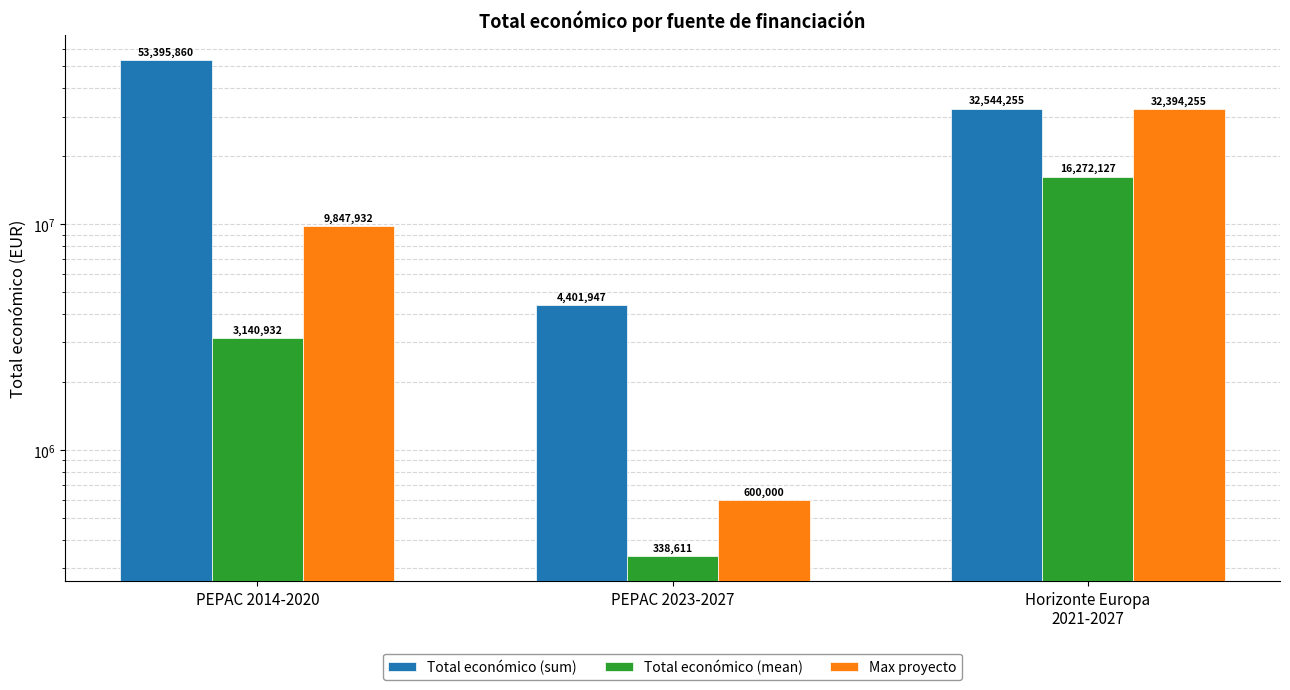

How many distinct data groups are displayed?

3